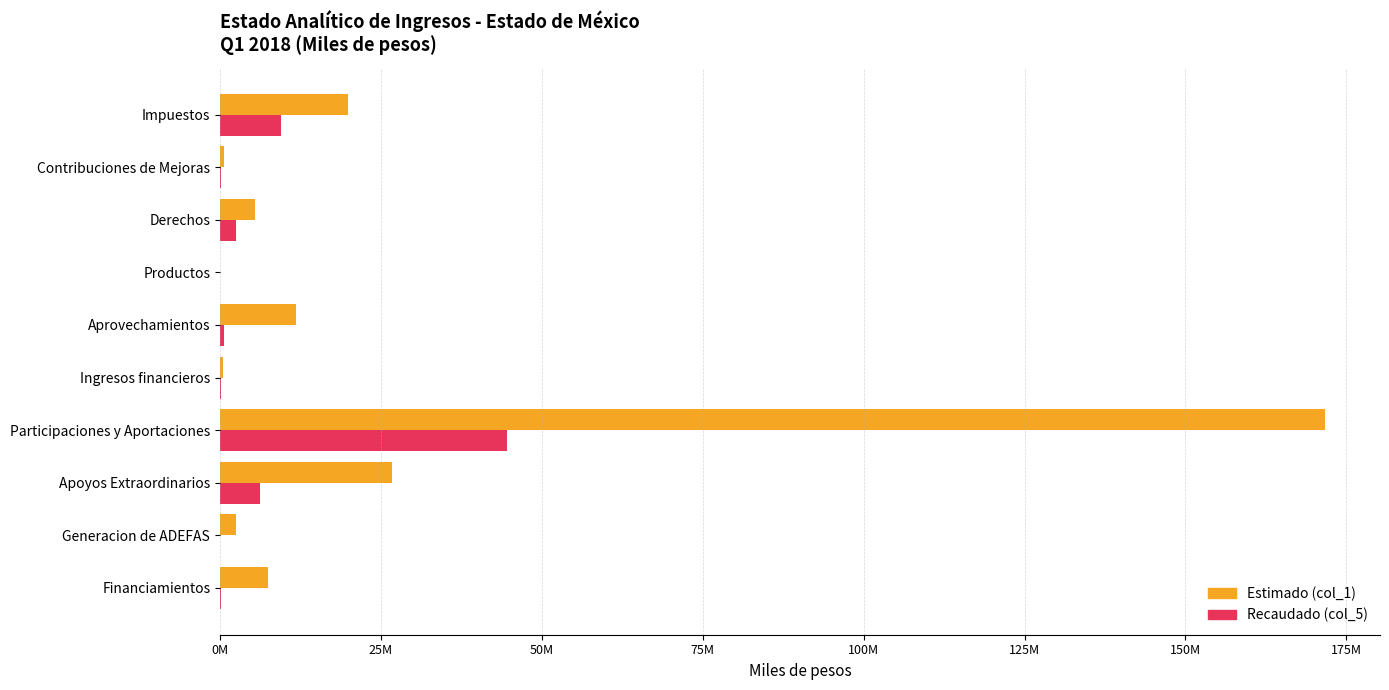

What are all the series names shown in the legend?

Estimado (col_1), Recaudado (col_5)